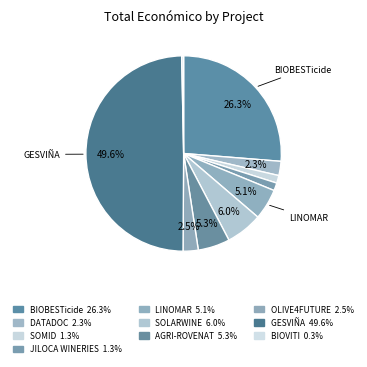

How much of the chart is everything except BIOVITI?

99.7%